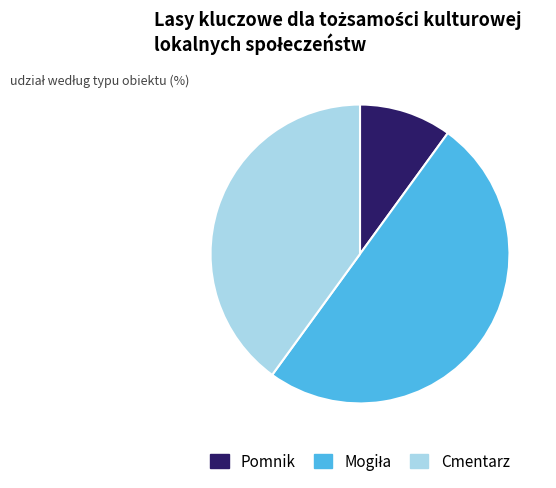

Which slice is the smallest?

Pomnik